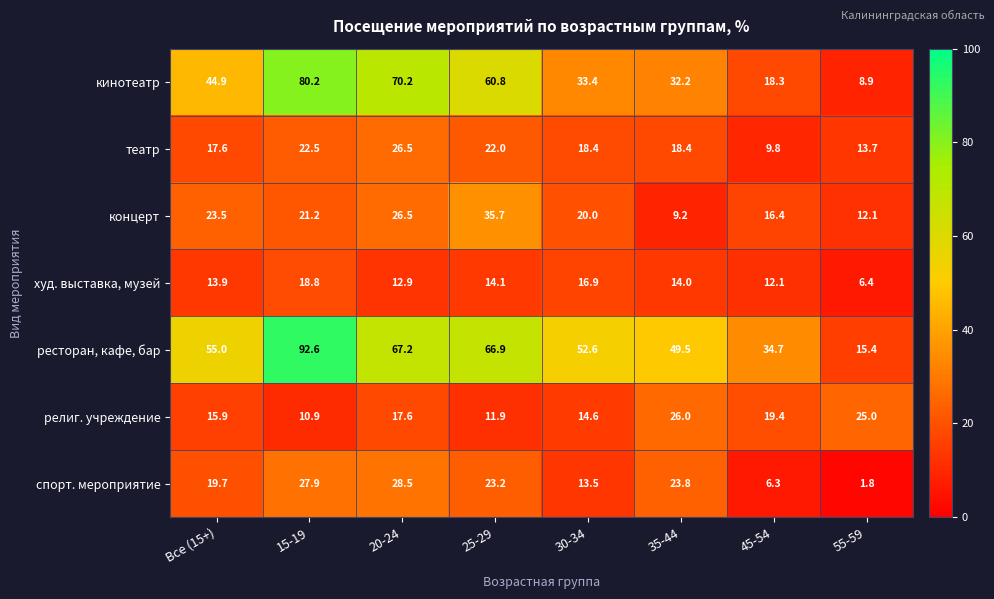

What is the average value of the концерт series?

20.6